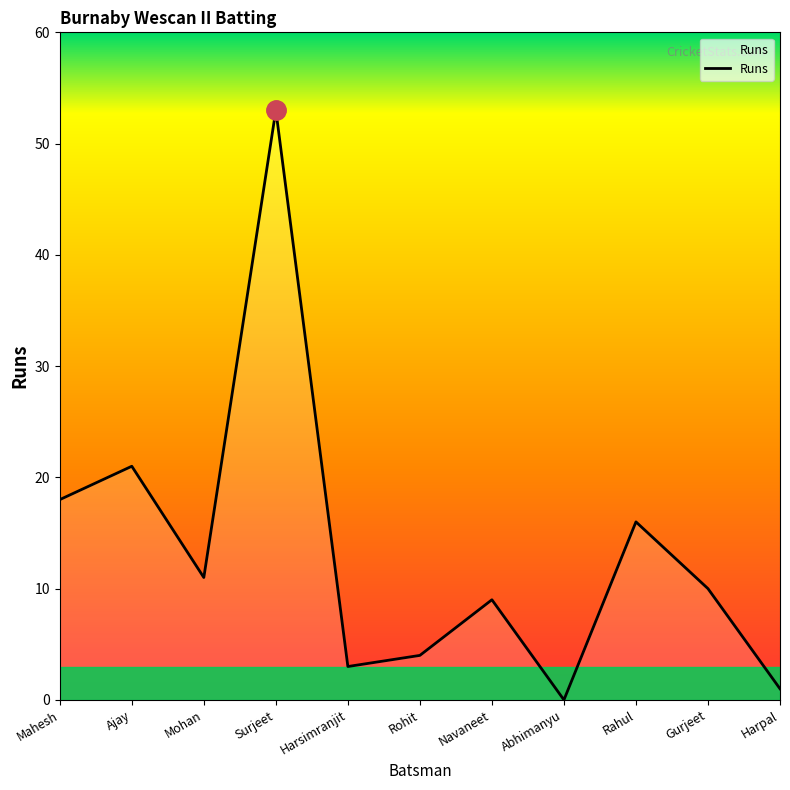

Approximately how many times larger is the value at Navaneet compared to Ajay?

0.4